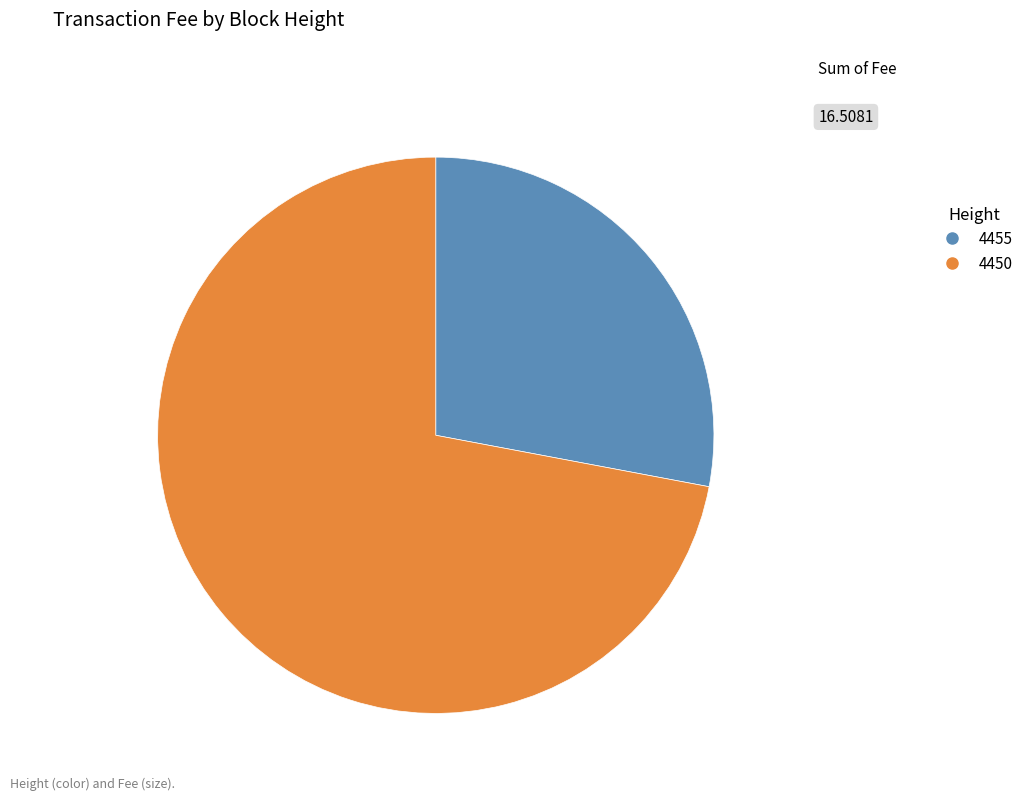

Rank the categories by value from highest to lowest.

4450, 4455